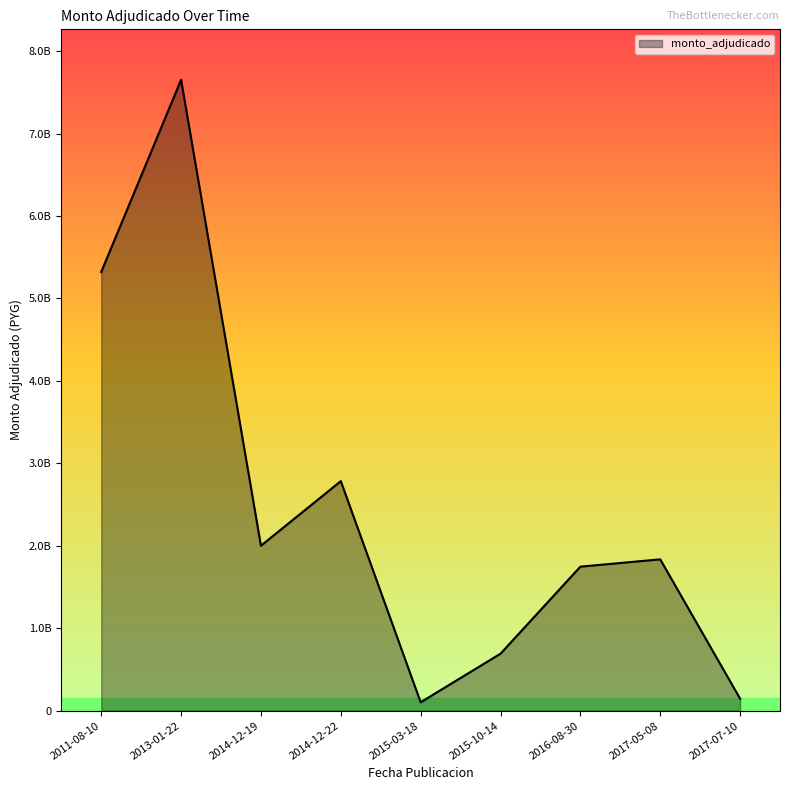

The chart shows a value of 618869102 at 2017-05-08. True or false?

False